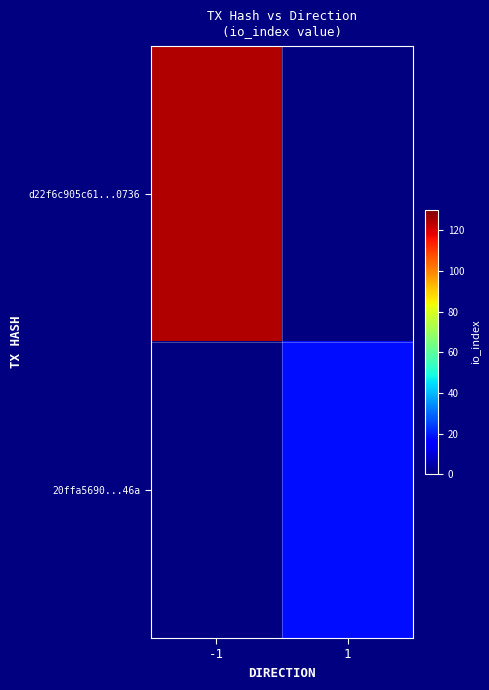

At which label does 20ffa5690...46a reach its peak?

-1